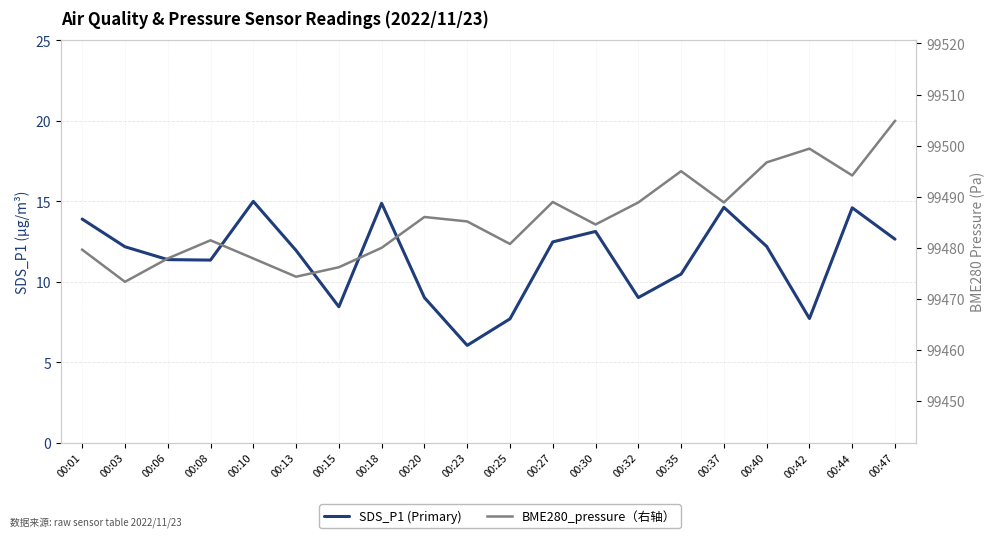

Rank the series by their average value, from highest to lowest.

BME280_pressure（右轴）, SDS_P1 (Primary)